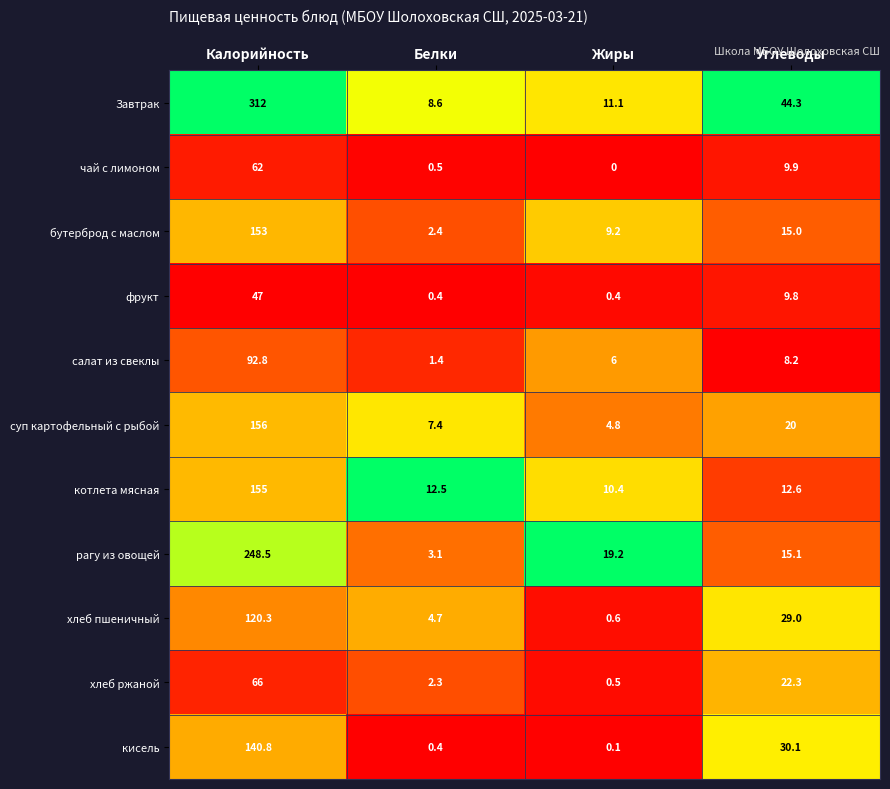

Where does the котлета мясная series first go above 12?

Калорийность